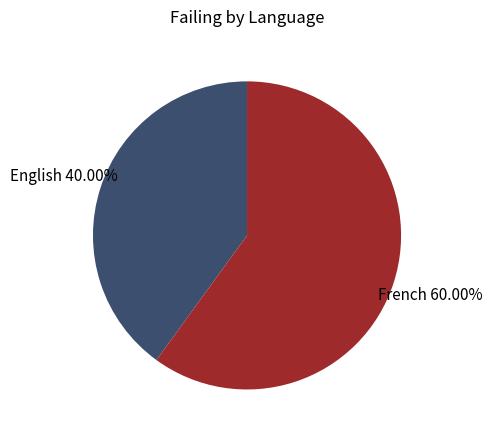

What percentage is the English slice, to the nearest percent?

40%